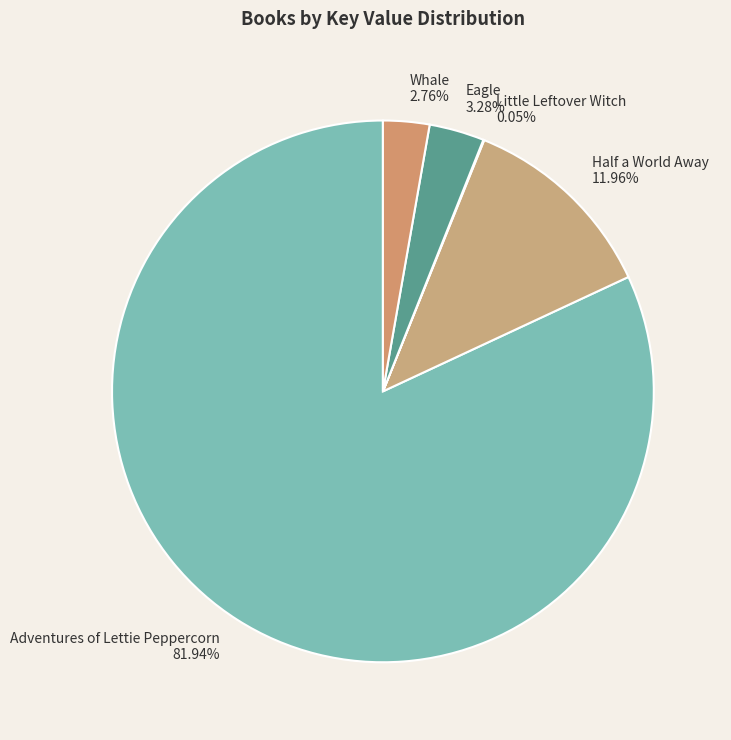

Does Half a World Away account for over 50% of the chart?

No